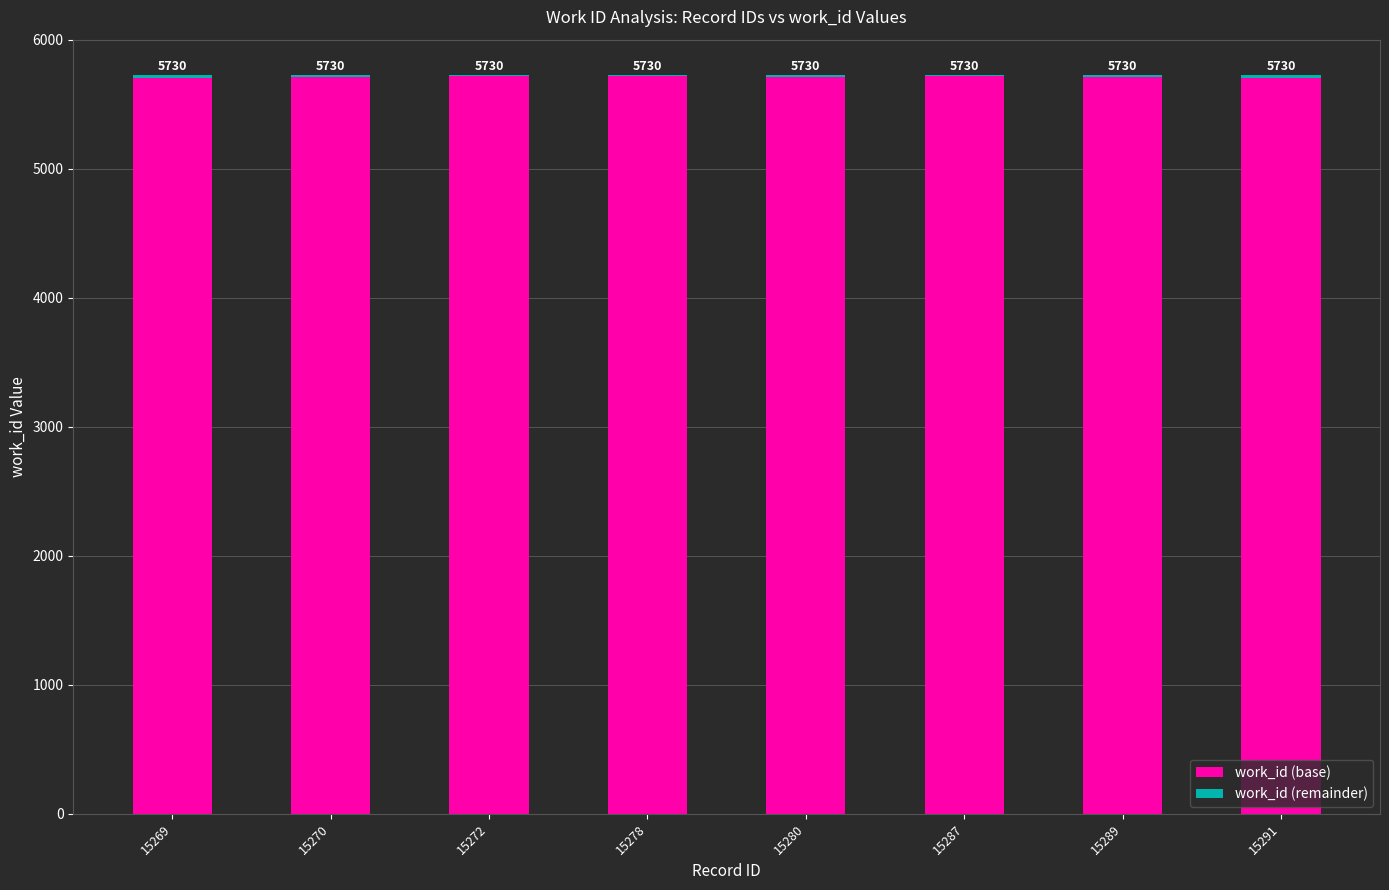

Where does the work_id (base) series first go above 5712?

15272